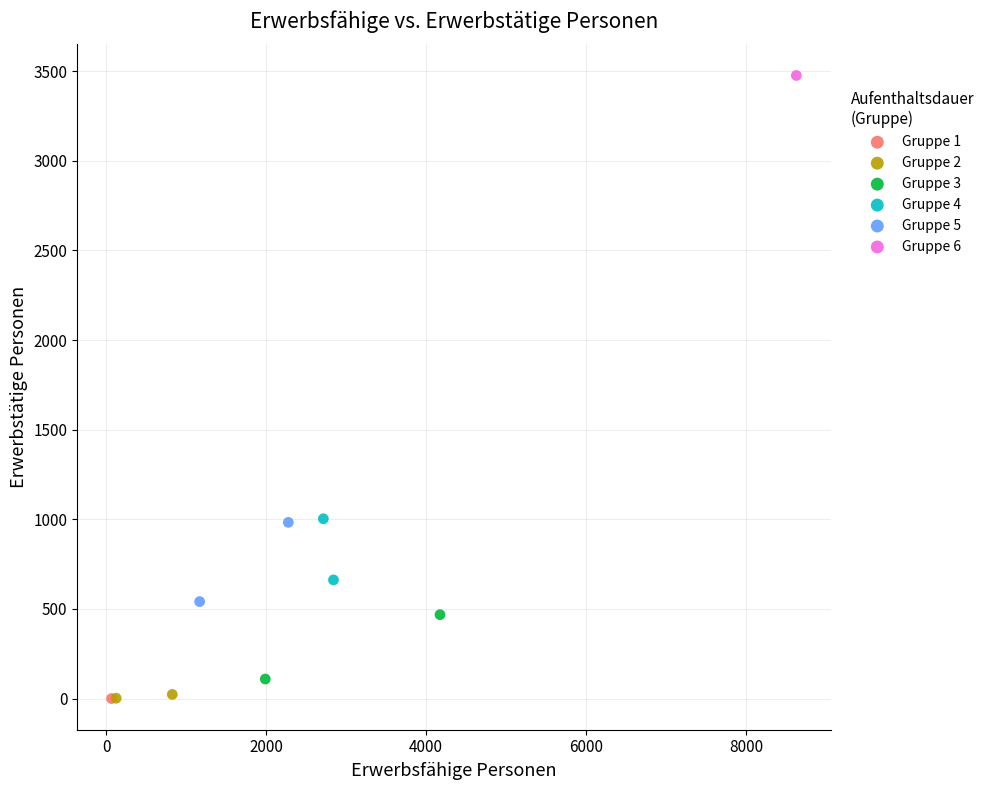

What are all the series names shown in the legend?

Gruppe 1, Gruppe 2, Gruppe 3, Gruppe 4, Gruppe 5, Gruppe 6